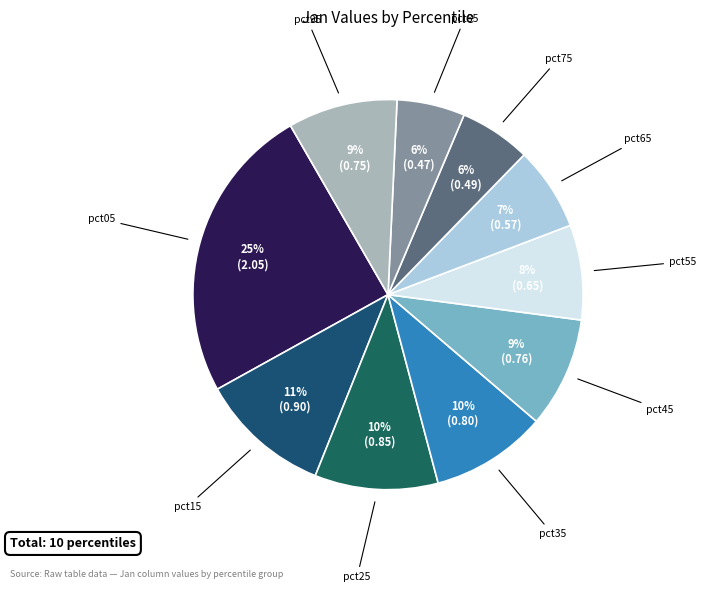

Count the number of slices in the pie.

10